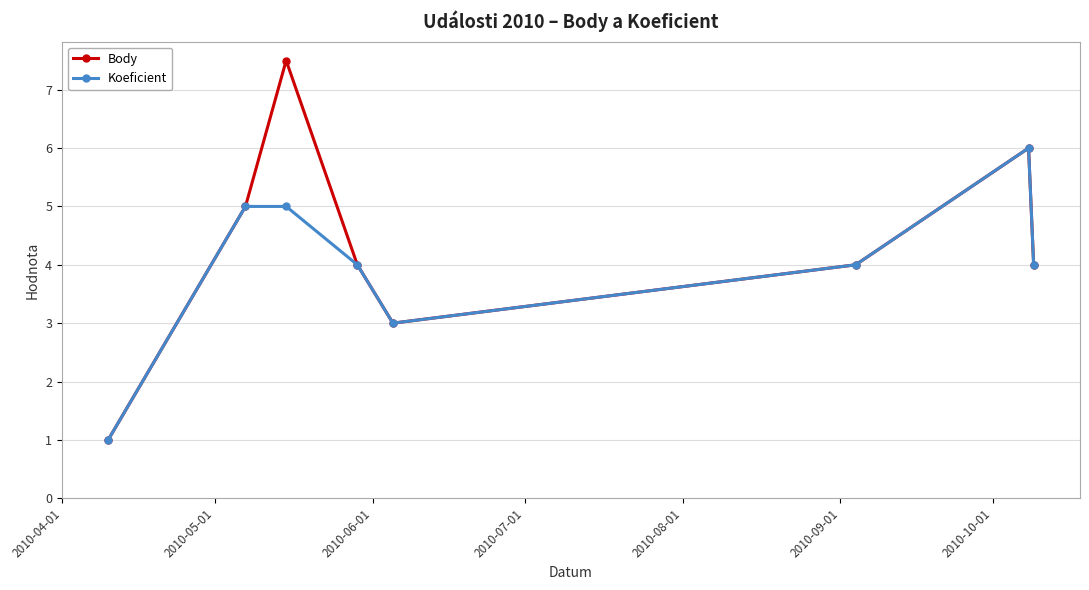

Which series has the widest spread of values?

Body